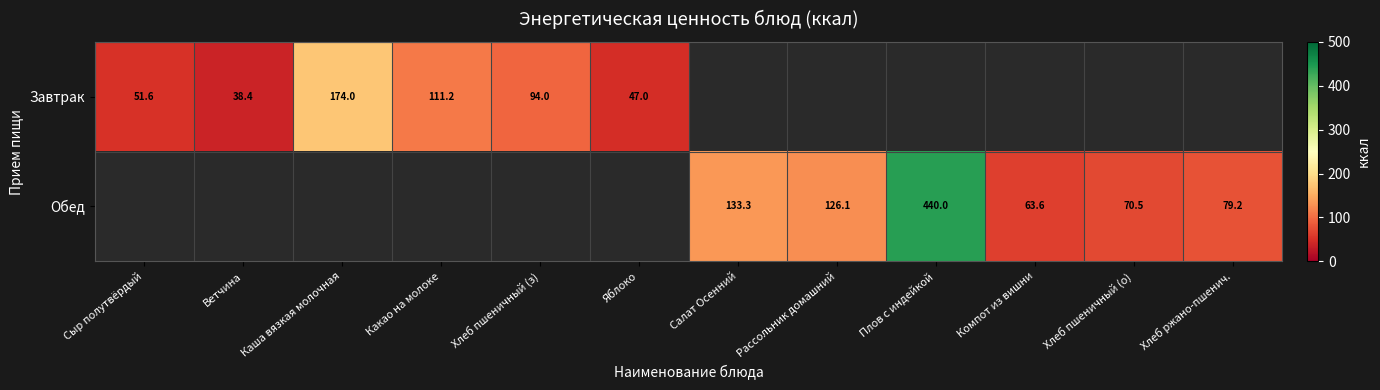

The Обед series shows 20.5 at Хлеб пшеничный (о). True or false?

False